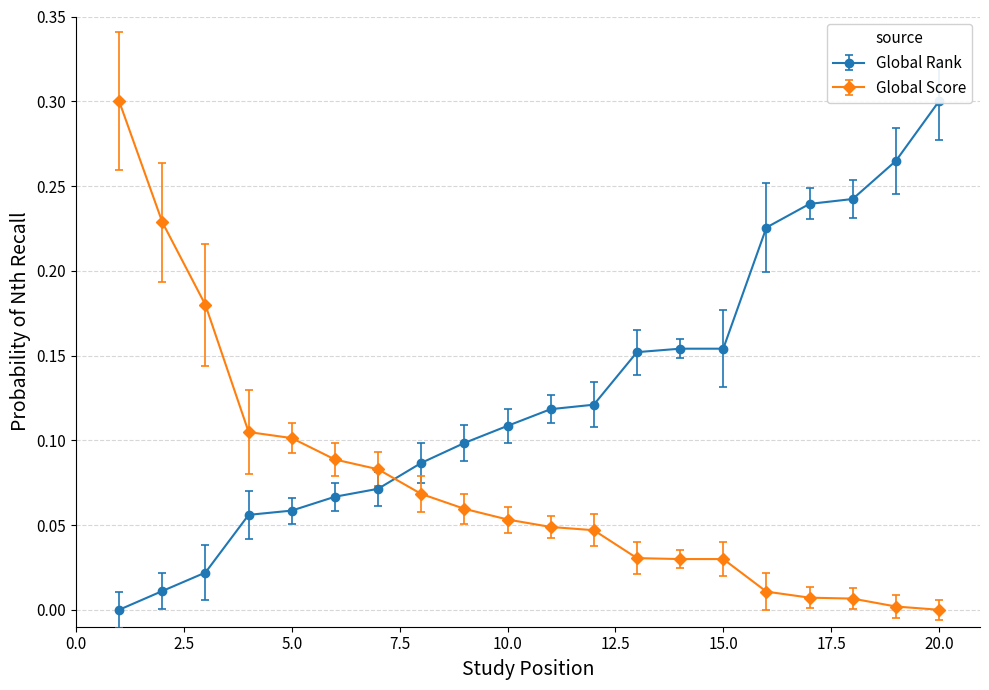

Which category has the highest value in the Global Score series?

1